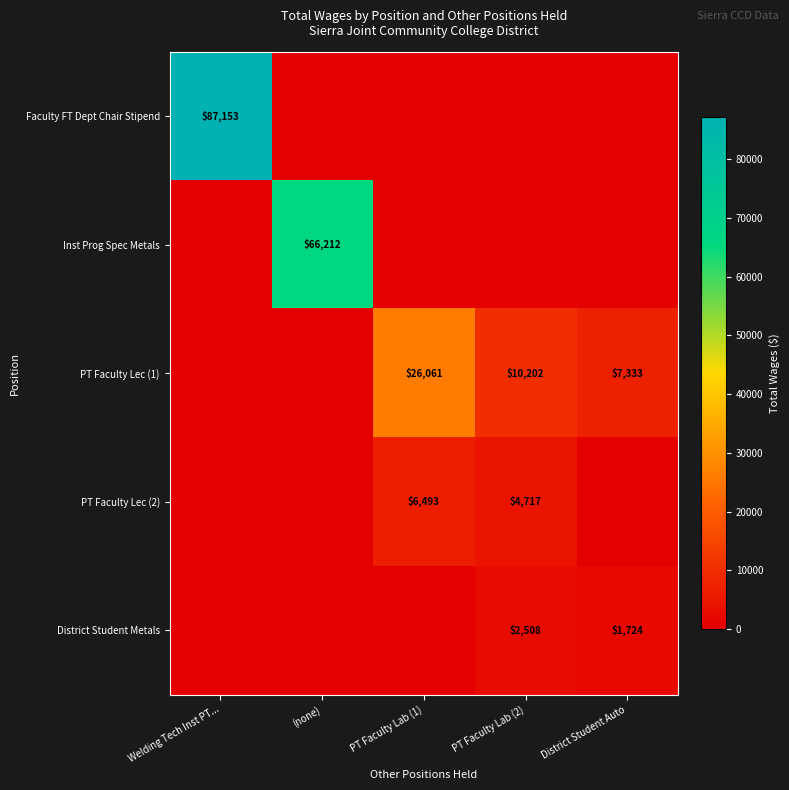

True or false: Inst Prog Spec Metals has a value of 112921 at (none).

False